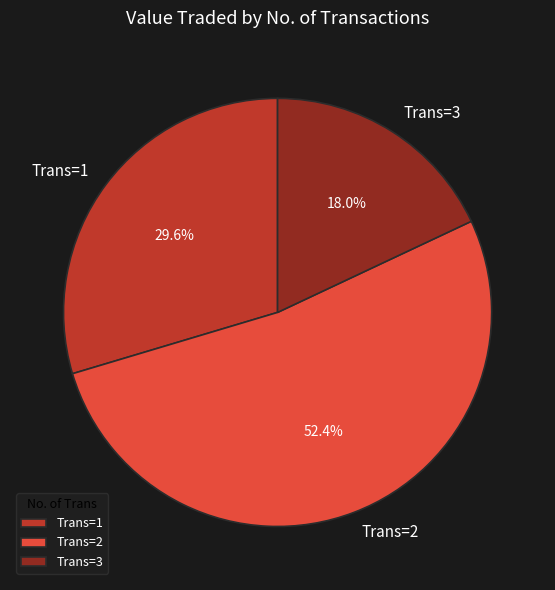

How many segments does this pie chart have?

3